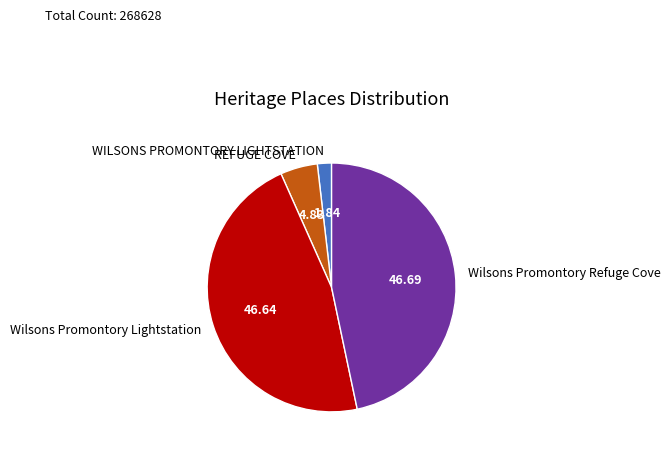

How many segments does this pie chart have?

4